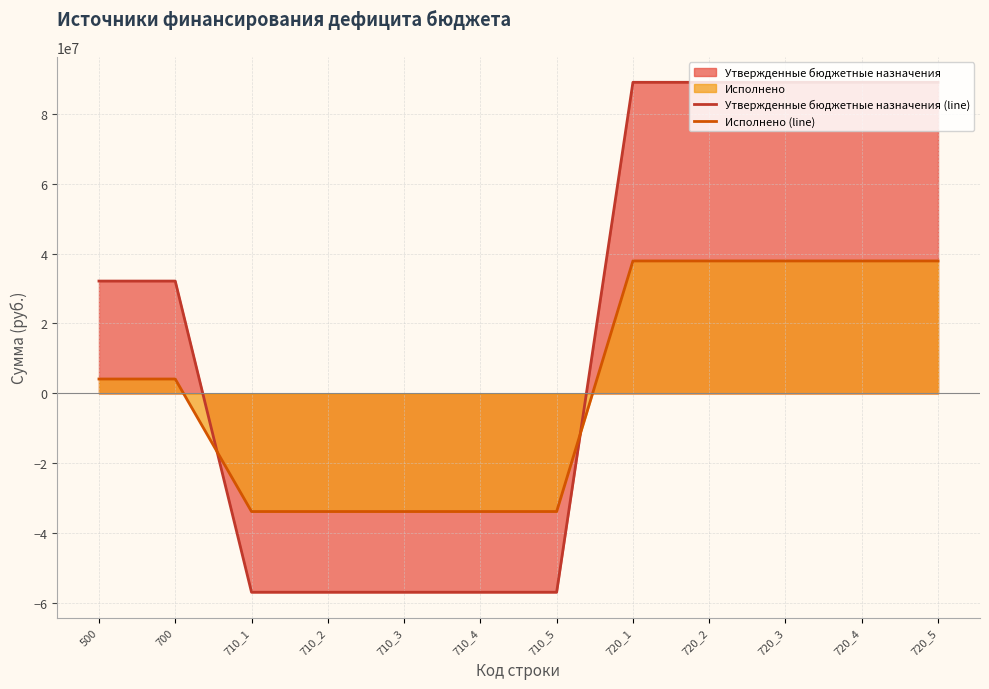

What is the spread (max minus min) of values at 720_2?

51054038.3